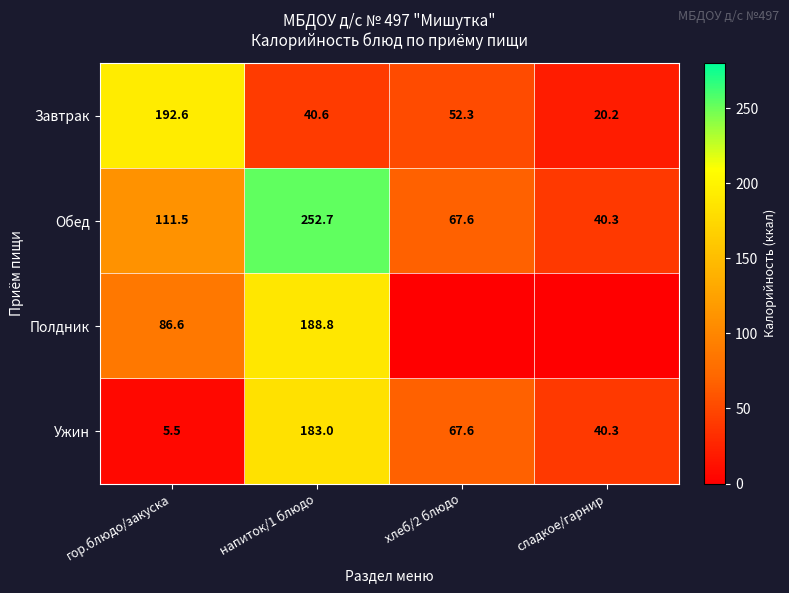

What is the total value across all series at хлеб/2 блюдо?

187.5